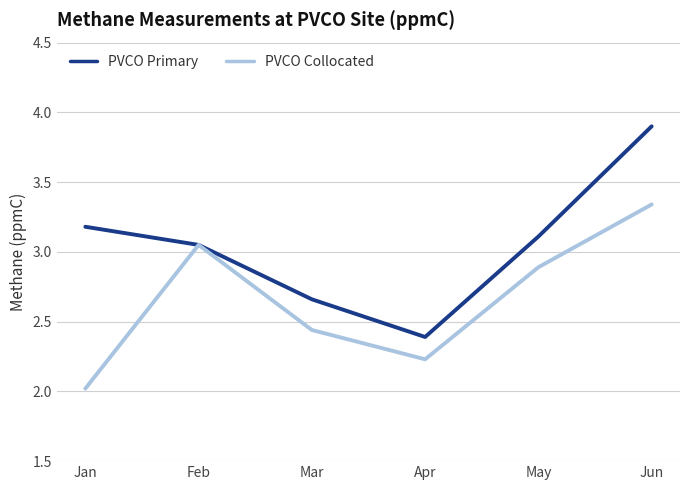

Which series has the widest spread of values?

PVCO Primary